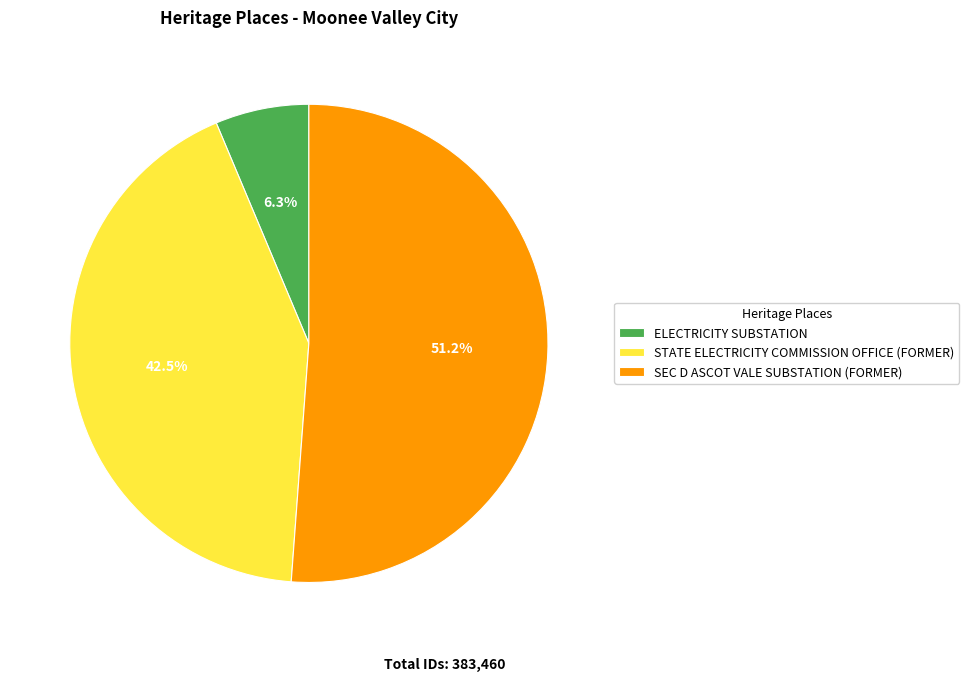

How many segments does this pie chart have?

3